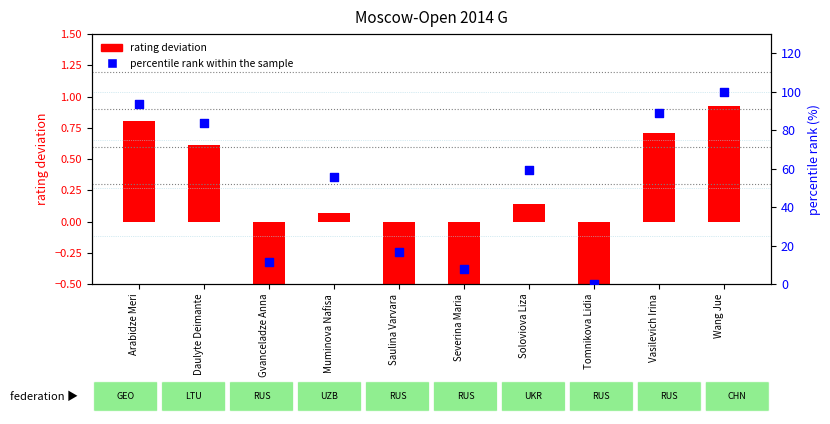

At which category is the sum across all series the highest?

Wang Jue